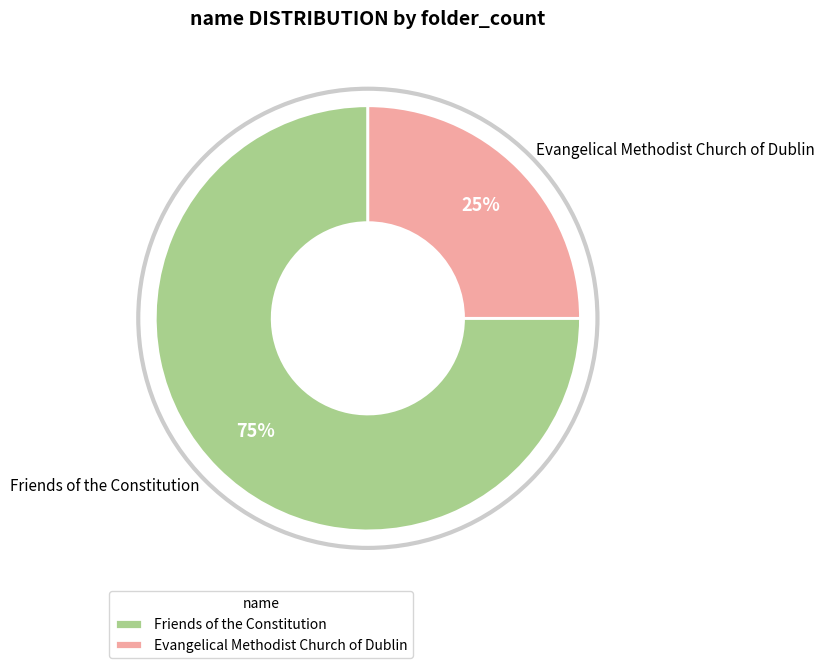

To the nearest percent, what portion does Friends of the Constitution represent?

75%